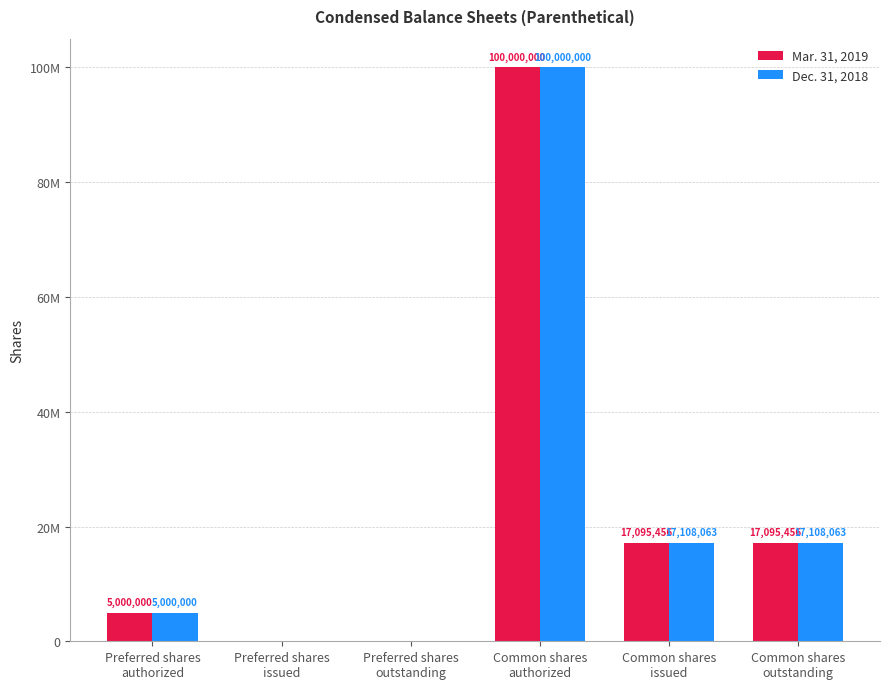

What are all the series names shown in the legend?

Mar. 31, 2019, Dec. 31, 2018